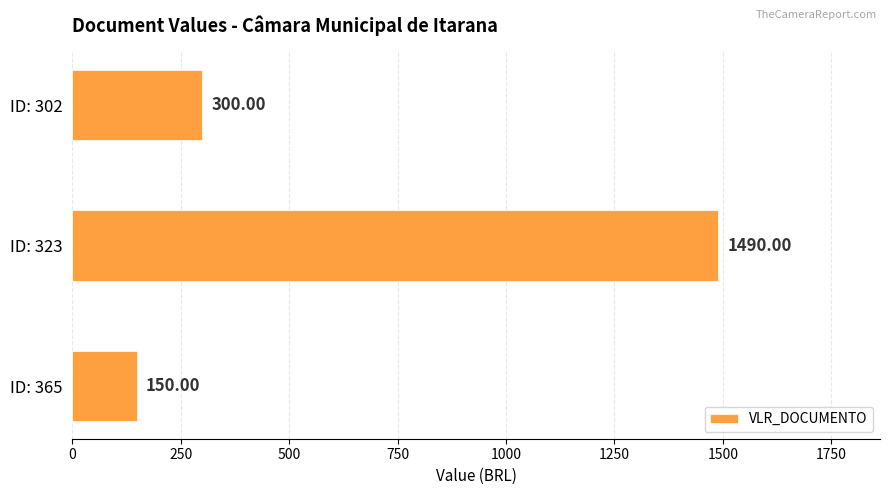

What is the greatest value displayed?

1490